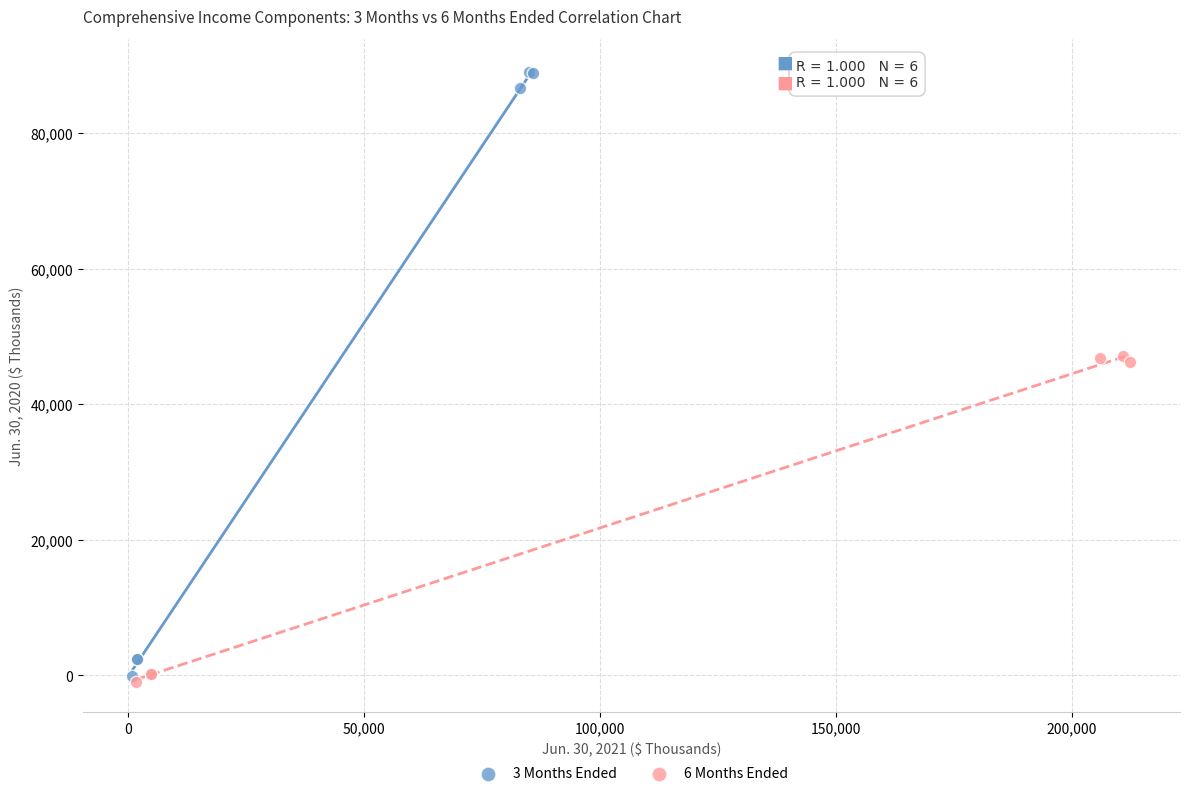

Which series reaches the maximum Y coordinate?

3 Months Ended